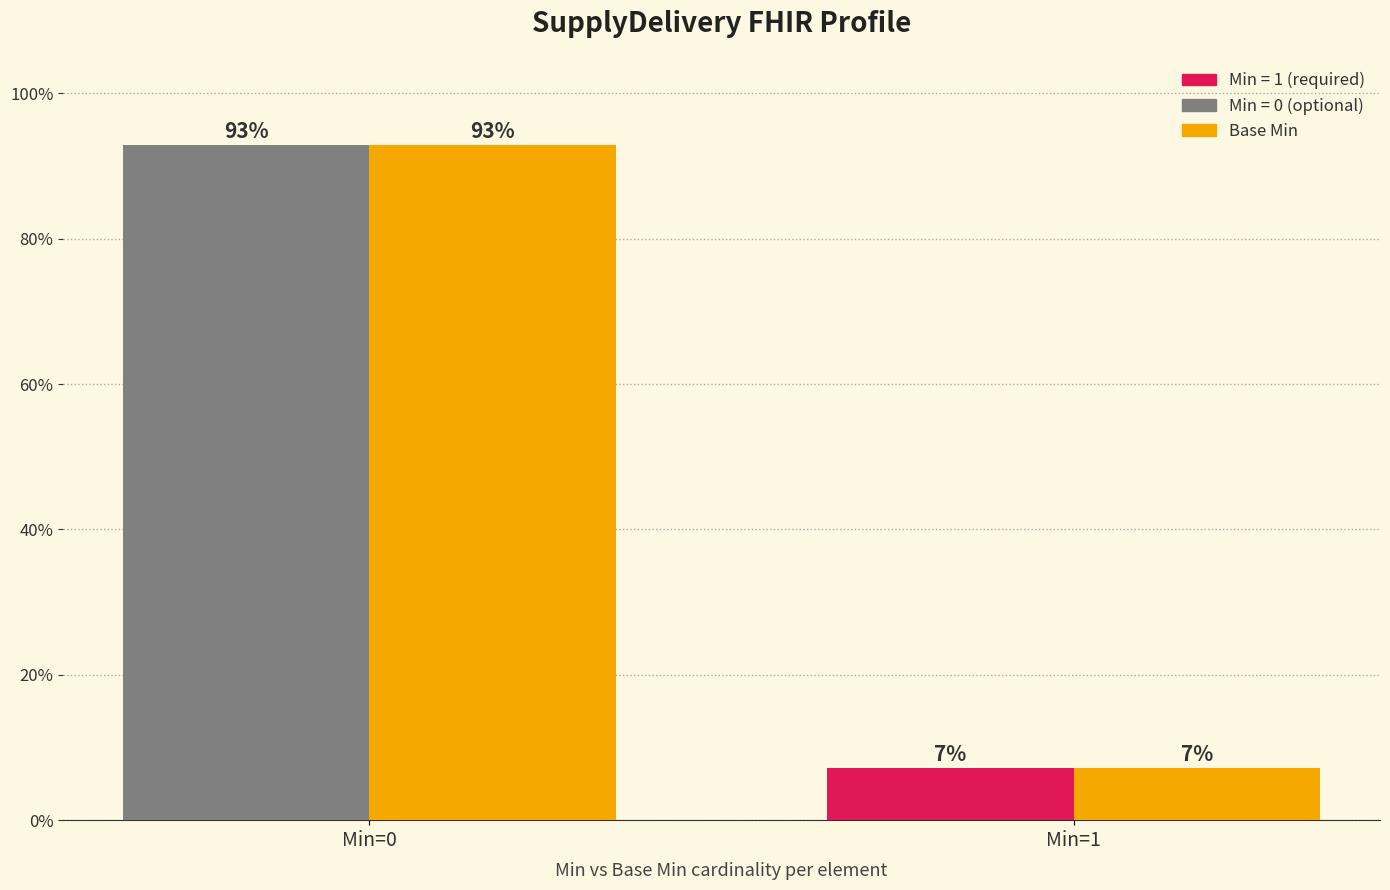

What is the greatest value displayed?

92.9